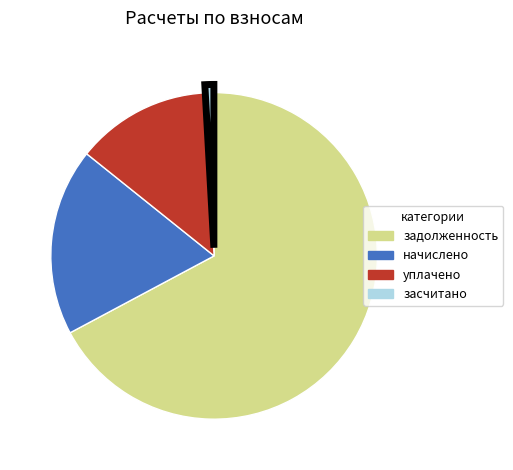

Do начислено and задолженность together represent more than half of the pie?

Yes